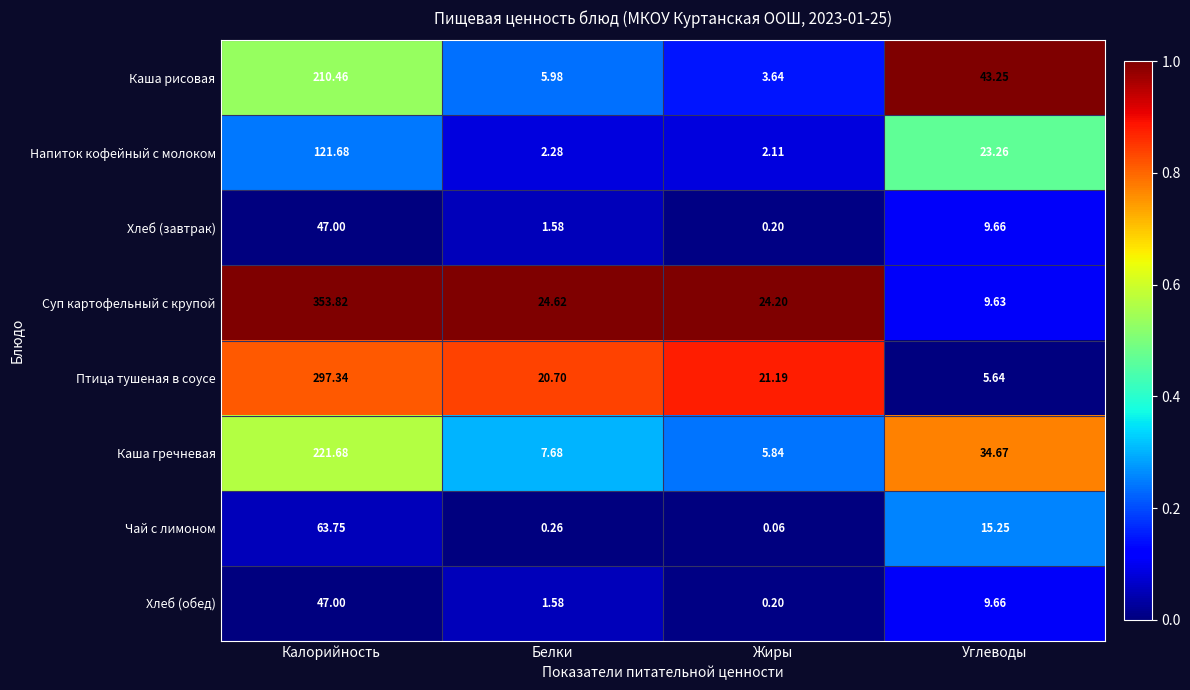

Which series has the largest range (max minus min)?

Суп картофельный с крупой